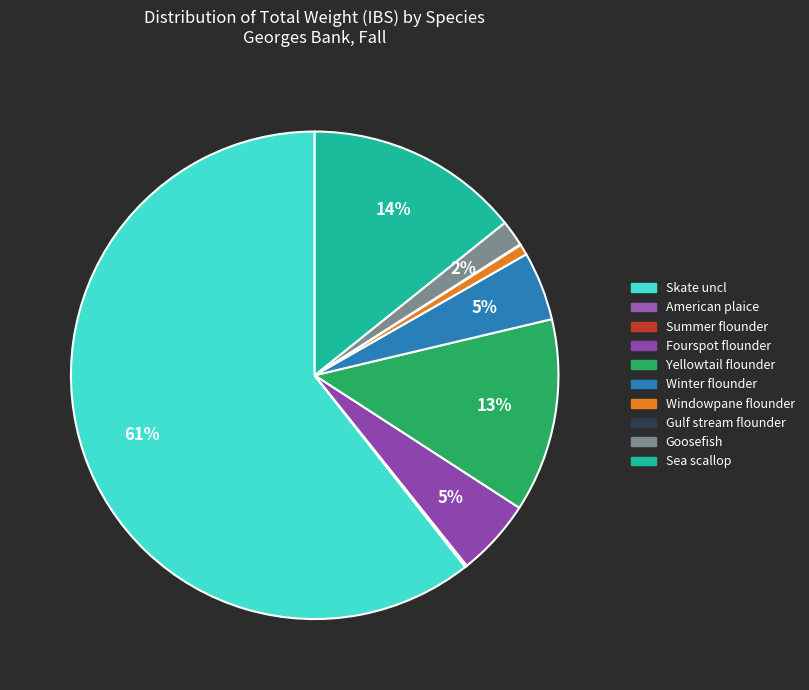

Is it true that Fourspot flounder is 5% of the pie?

True